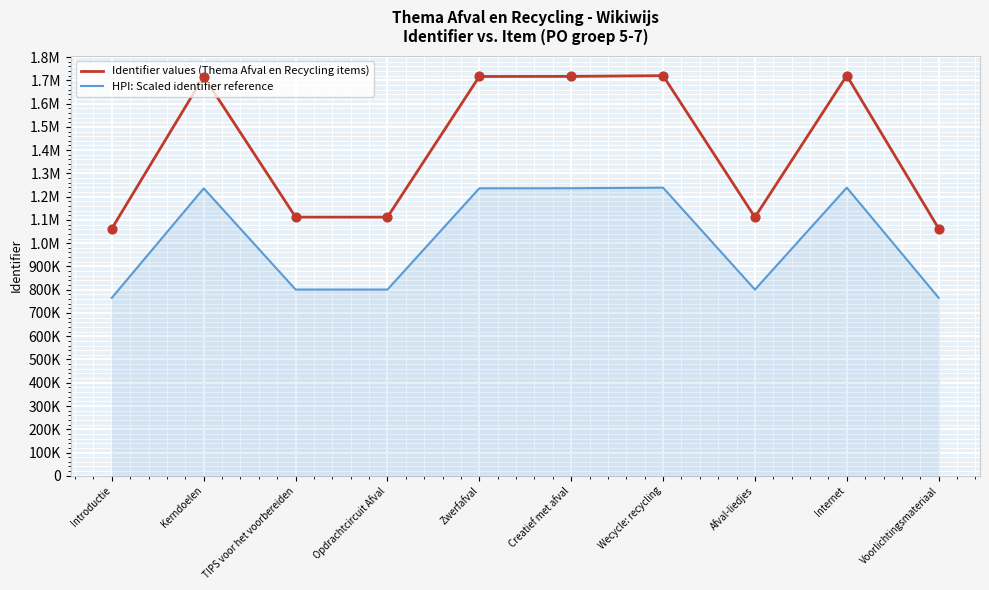

What are all the series names shown in the legend?

Identifier values (Thema Afval en Recycling items), HPI: Scaled identifier reference